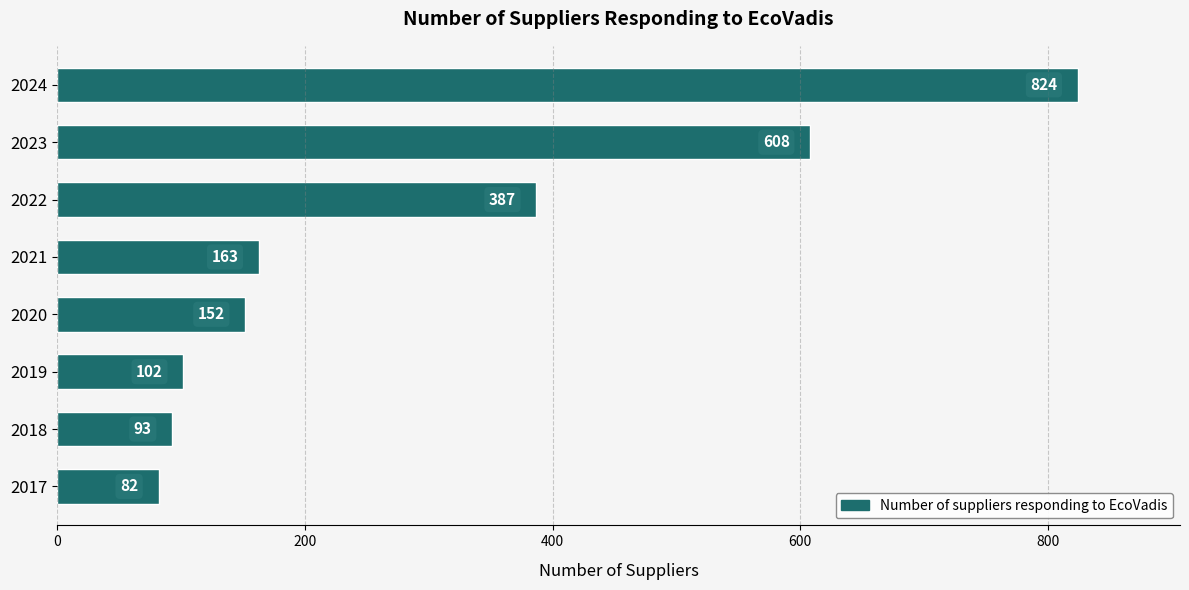

The value at 2018 is 93. True or false?

True